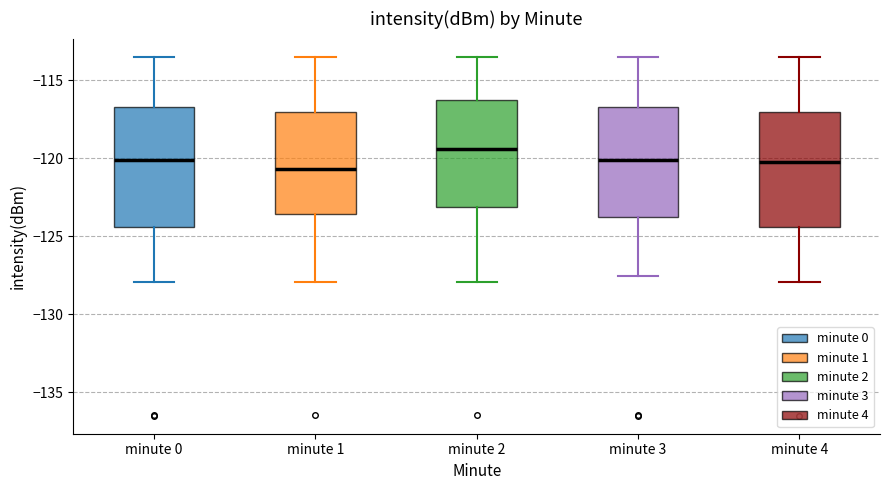

Reading left to right, read every box against the y-axis: the position of its median line, the range the box covers, and the ends of its whiskers. The values are not printed on the chart, so give them approximately, as read against the axis.

minute 0: median -120.0, box -124.5 to -116.5, whiskers -128.0 to -113.5
minute 1: median -120.5, box -123.5 to -117.0, whiskers -128.0 to -113.5
minute 2: median -119.5, box -123.0 to -116.0, whiskers -128.0 to -113.5
minute 3: median -120.0, box -124.0 to -116.5, whiskers -127.5 to -113.5
minute 4: median -120.0, box -124.5 to -117.0, whiskers -128.0 to -113.5